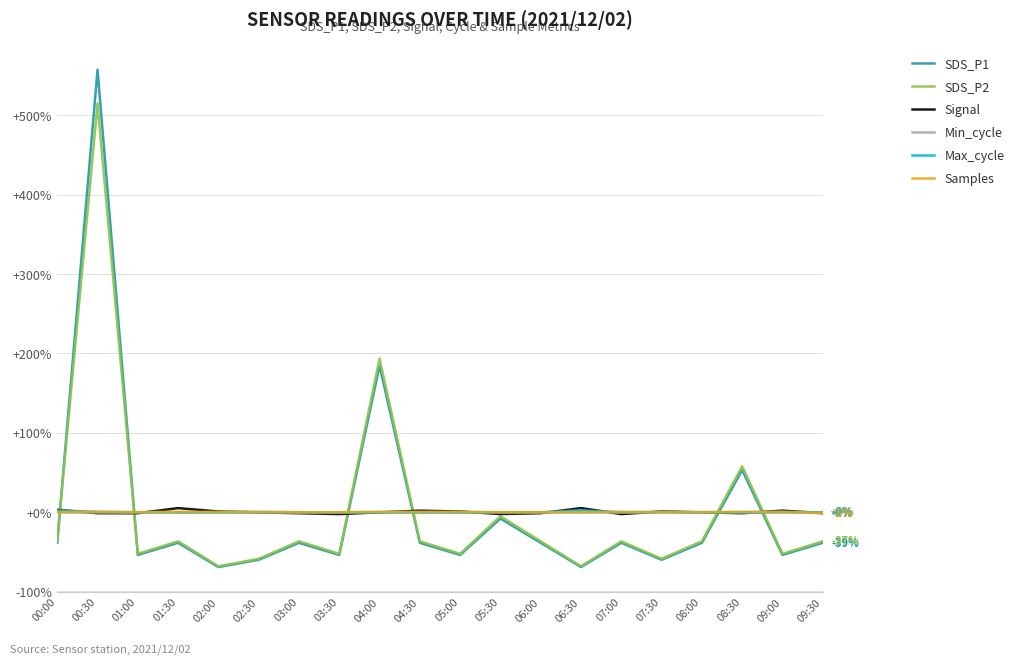

The SDS_P2 series shows -88.8 at 03:30. True or false?

False